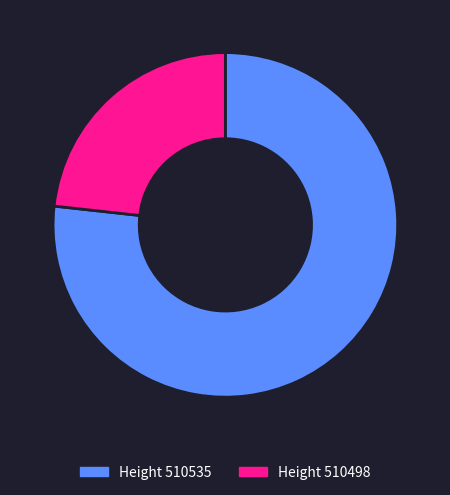

Between Height 510498 and Height 510535, which is larger?

Height 510535